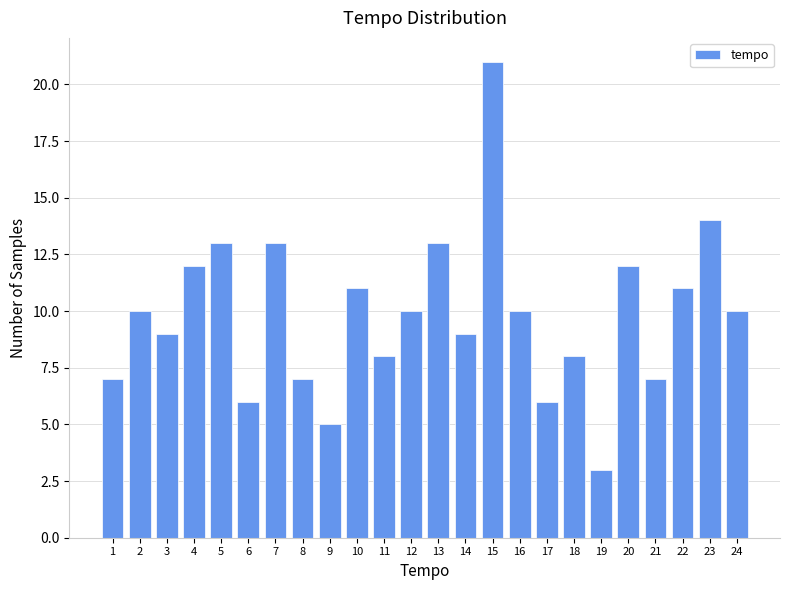

Reading left to right, list all the values displayed in this chart.

1=7	2=10	3=9	4=12	5=13	6=6	7=13	8=7	9=5	10=11	11=8	12=10	13=13	14=9	15=21	16=10	17=6	18=8	19=3	20=12	21=7	22=11	23=14	24=10